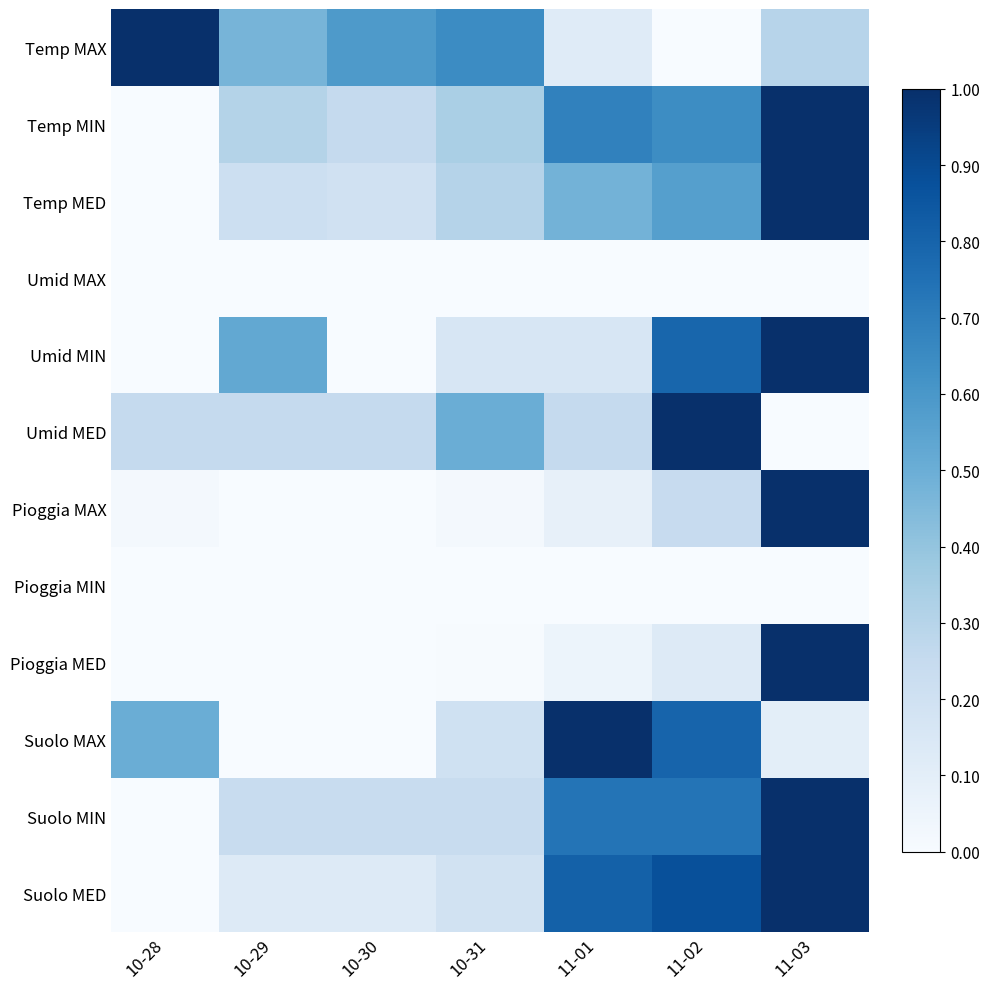

Which has a higher value, 10-31 or 10-29?

10-31